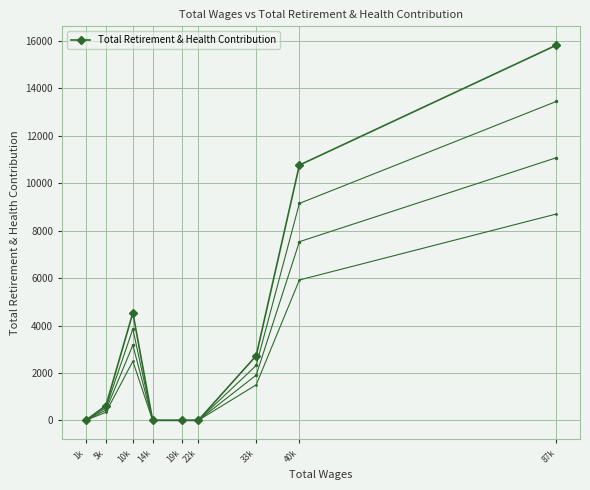

The chart shows a value of 0.0 at 19k. True or false?

True